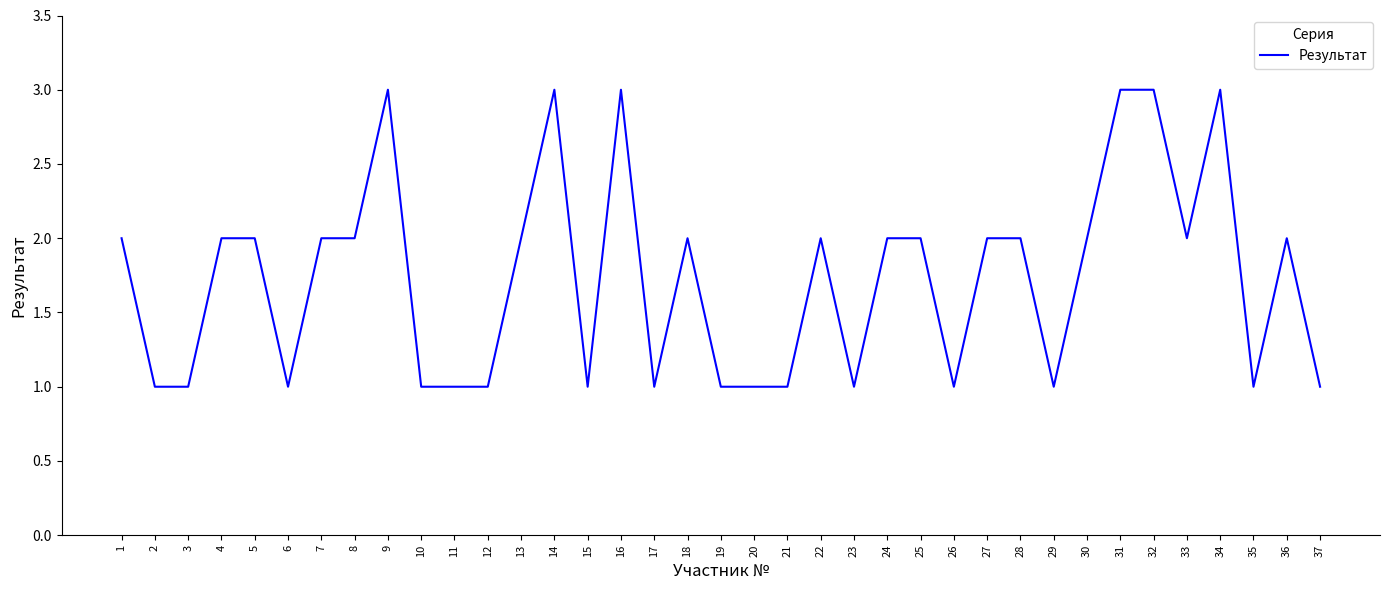

What is the ratio of the value at 1 to the value at 2?

2.0